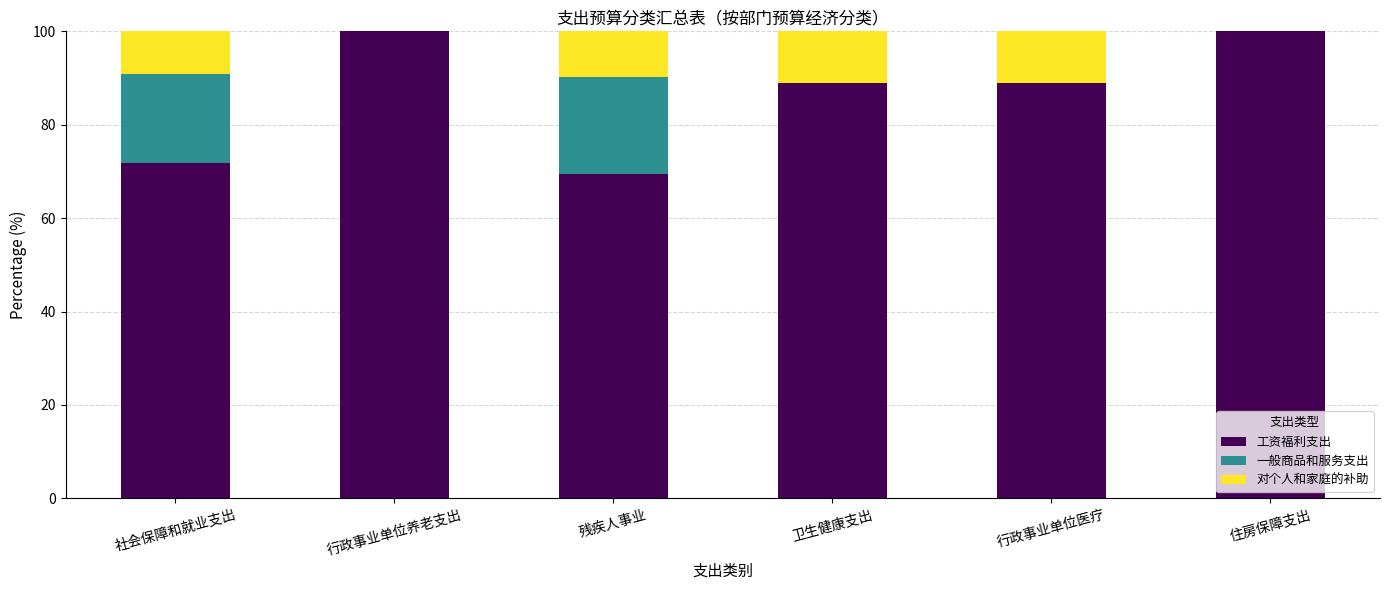

What value does the 工资福利支出 series have at 住房保障支出?

100.0